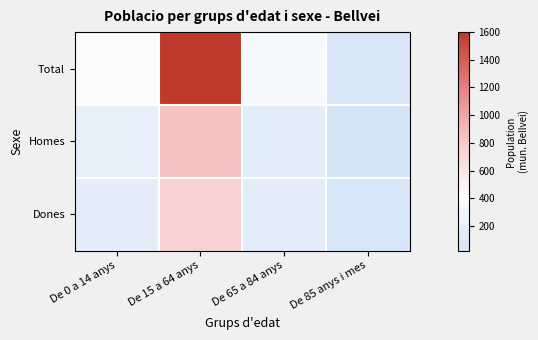

Between De 15 a 64 anys and De 65 a 84 anys, which series saw the biggest shift?

Total